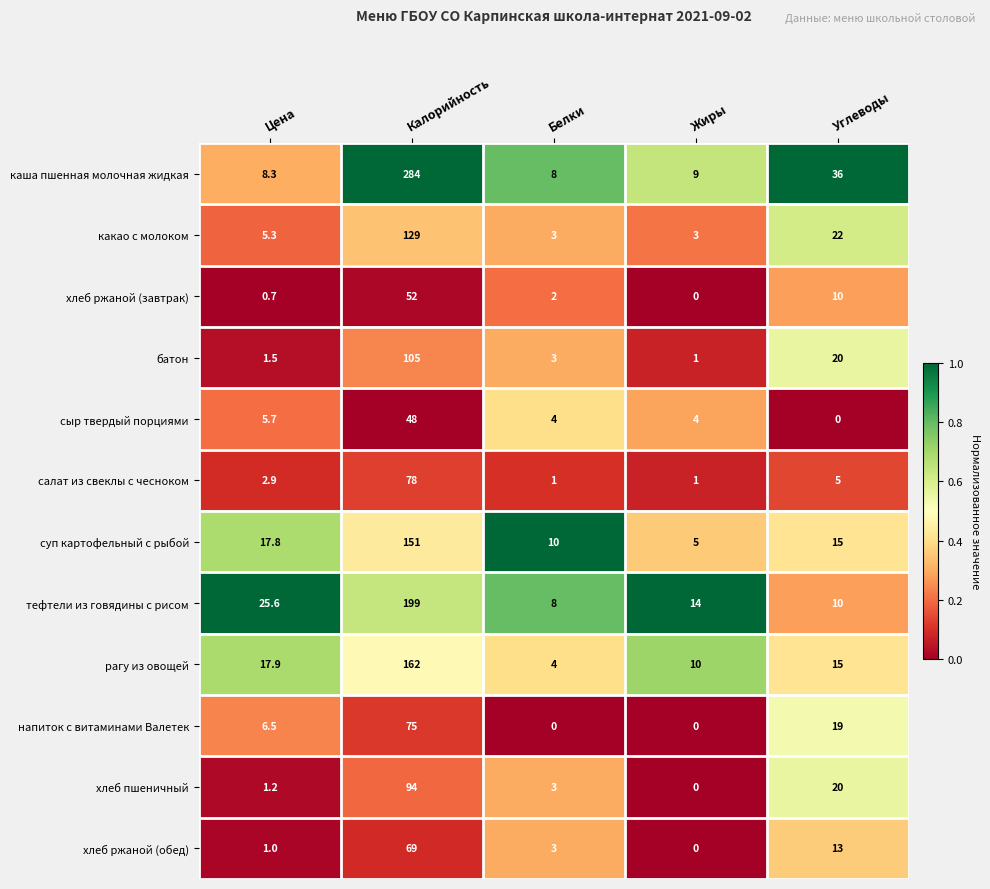

At which category does the chart reach its peak across all series?

Калорийность